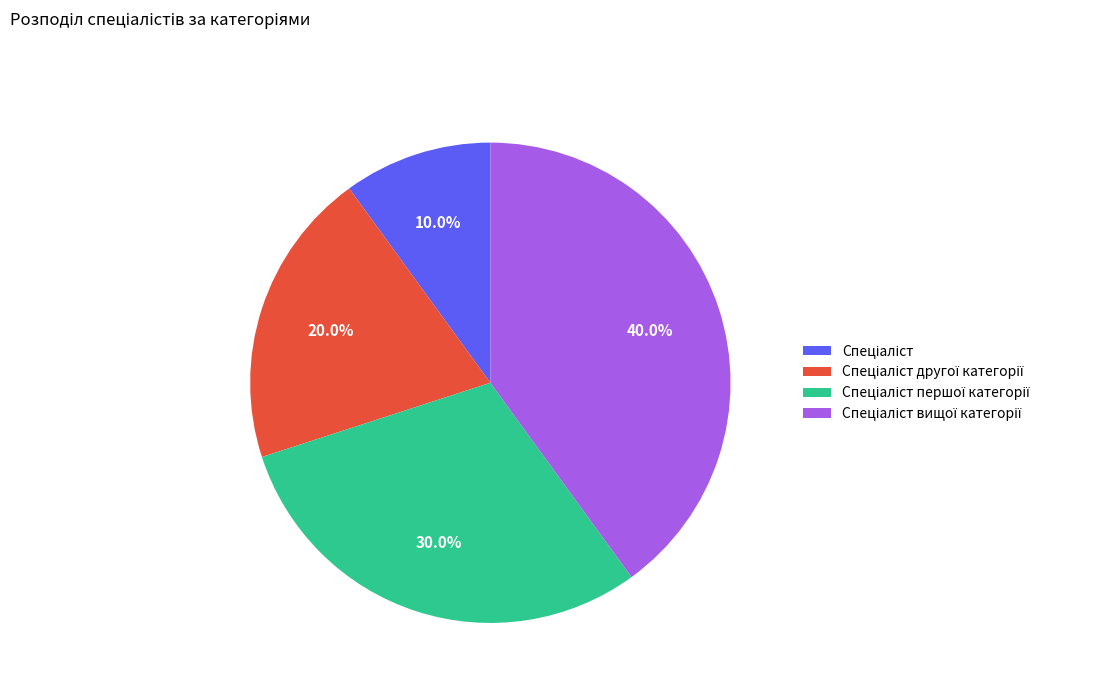

Does any single category account for the majority?

No